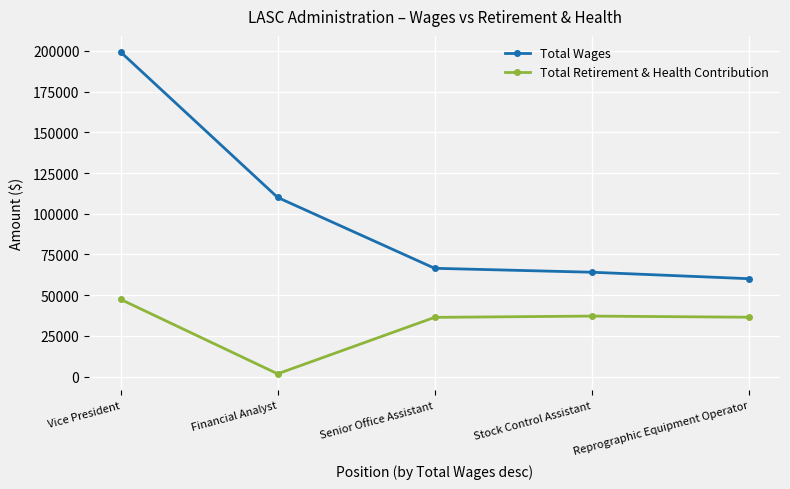

What position from the left is Senior Office Assistant?

3